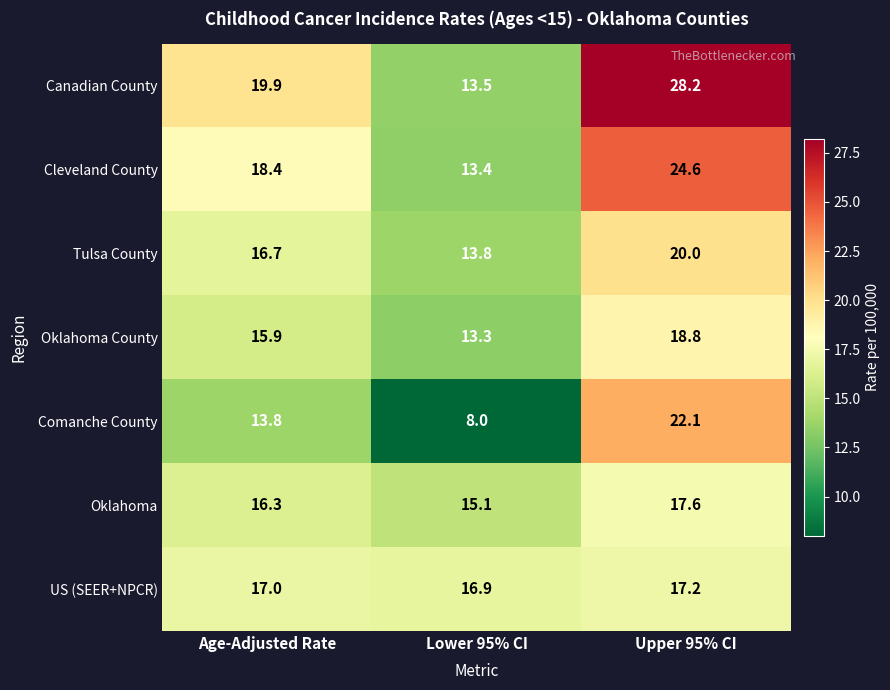

Rank the series by their maximum value, from lowest to highest.

US (SEER+NPCR), Oklahoma, Oklahoma County, Tulsa County, Comanche County, Cleveland County, Canadian County